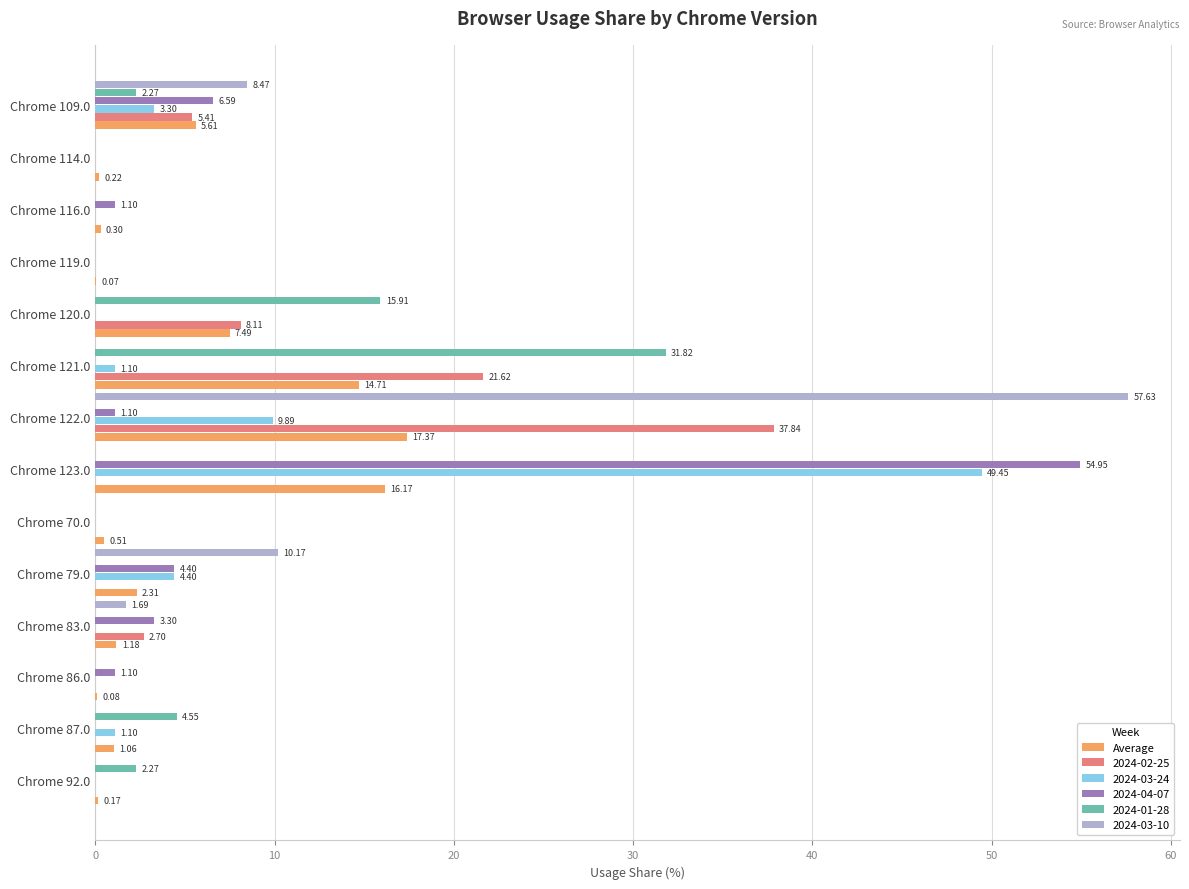

What is the sum of all 2024-01-28 values?

56.8